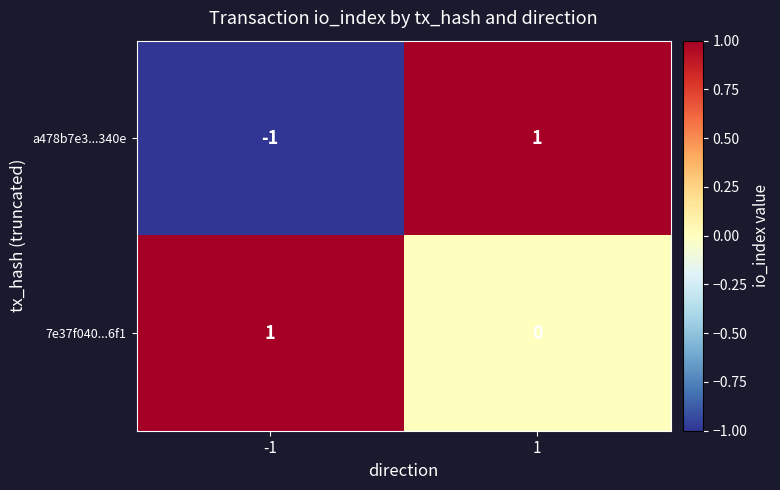

Rank the series at 1 from highest to lowest value.

a478b7e3...340e, 7e37f040...6f1